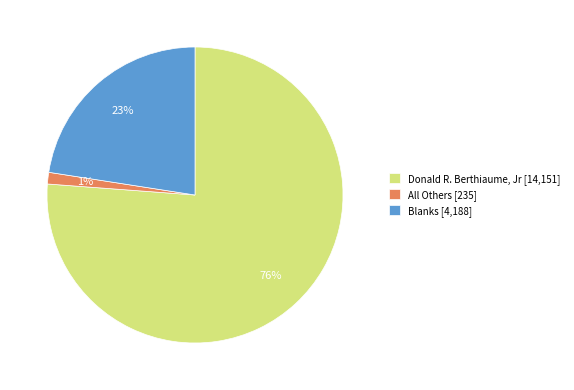

Rank the categories by value from lowest to highest.

All Others, Blanks, Donald R. Berthiaume, Jr